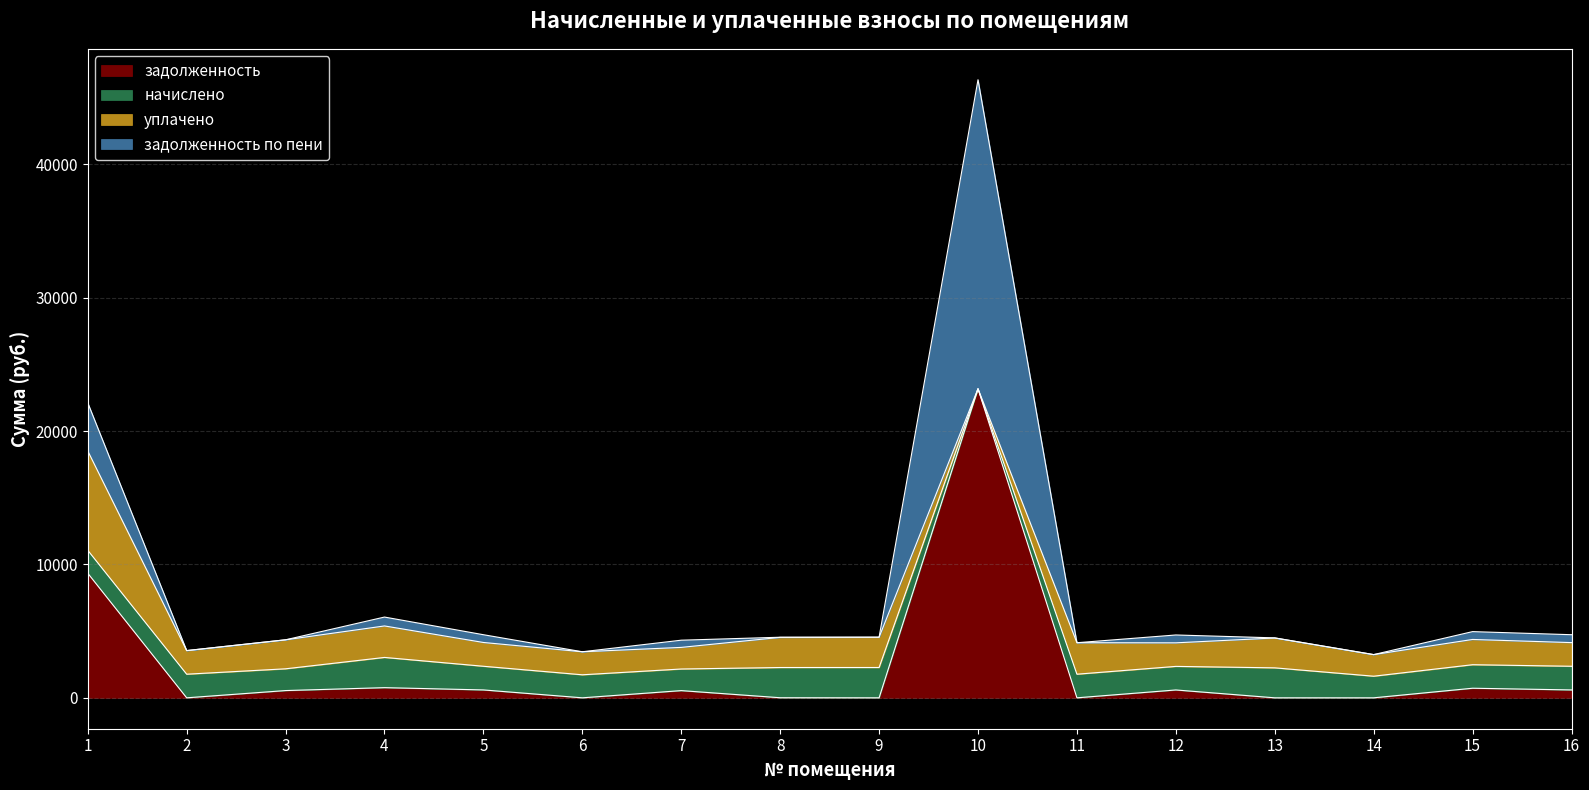

Reading right to left, list all the values displayed in this chart.

задолженность: 591.5	718.6	0.0	0.0	589.0	0.0	23172.4	0.0	6.0	540.1	0.0	591.5	762.2	543.8	0.0	9342.9
начислено: 1774.3	1763.3	1620.4	2247.3	1767.0	1770.7	0.0	2272.9	2265.6	1620.4	1726.7	1774.3	2265.6	1631.4	1770.7	1719.4
уплачено: 1774.3	1894.2	1620.4	2240.7	1767.0	2360.9	0.0	2272.9	2261.3	1620.4	1726.7	1784.2	2361.4	2175.2	1770.7	7450.6
задолженность по пени: 591.5	587.8	0.0	6.5	589.0	0.0	23172.4	0.0	10.3	540.1	0.0	581.6	666.4	0.0	0.0	3611.7